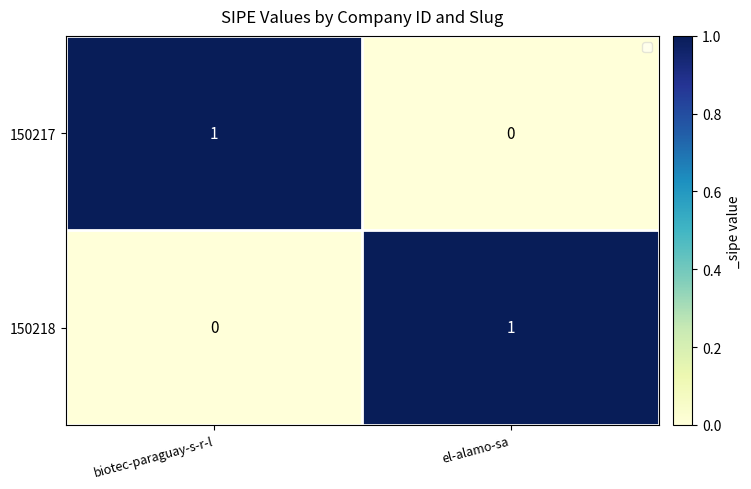

At which label is 150217 closest to 0?

el-alamo-sa